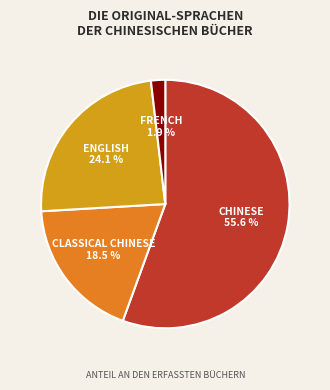

Is there a majority slice in this chart?

Yes